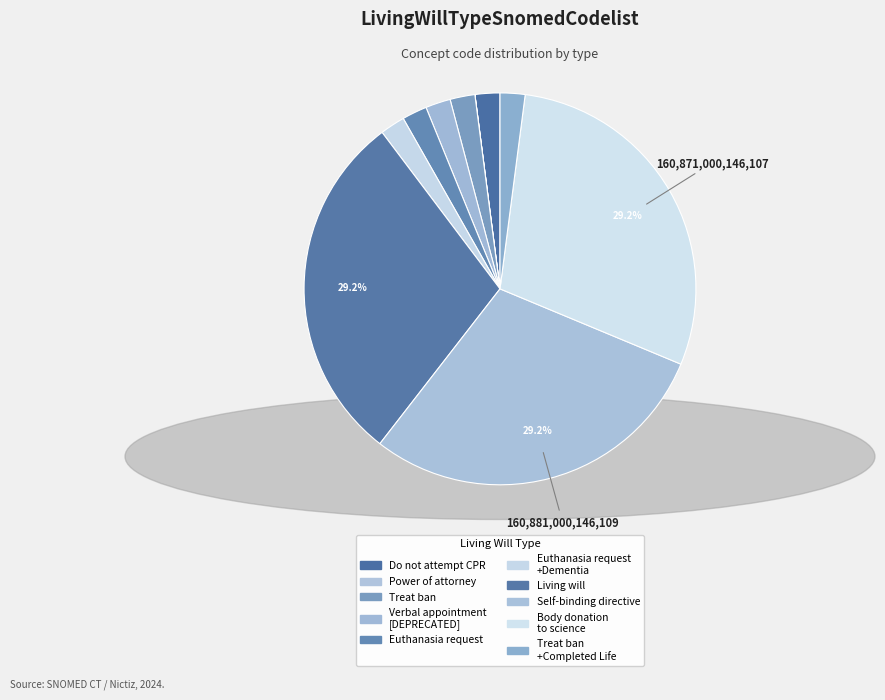

Which category has the biggest portion of the pie?

Self-binding directive